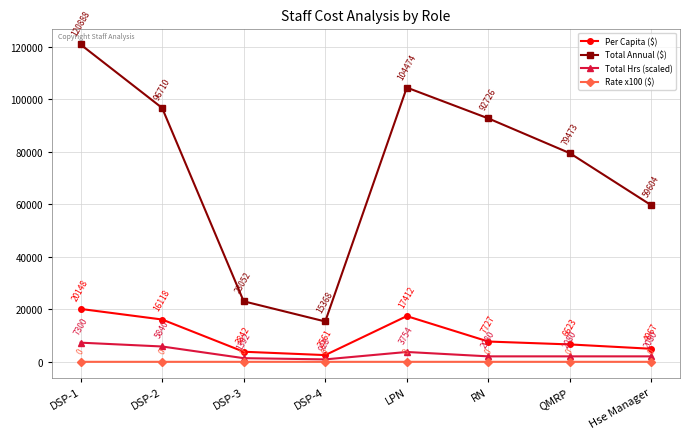

Read the Total Hrs (scaled) value at QMRP.

2080.0